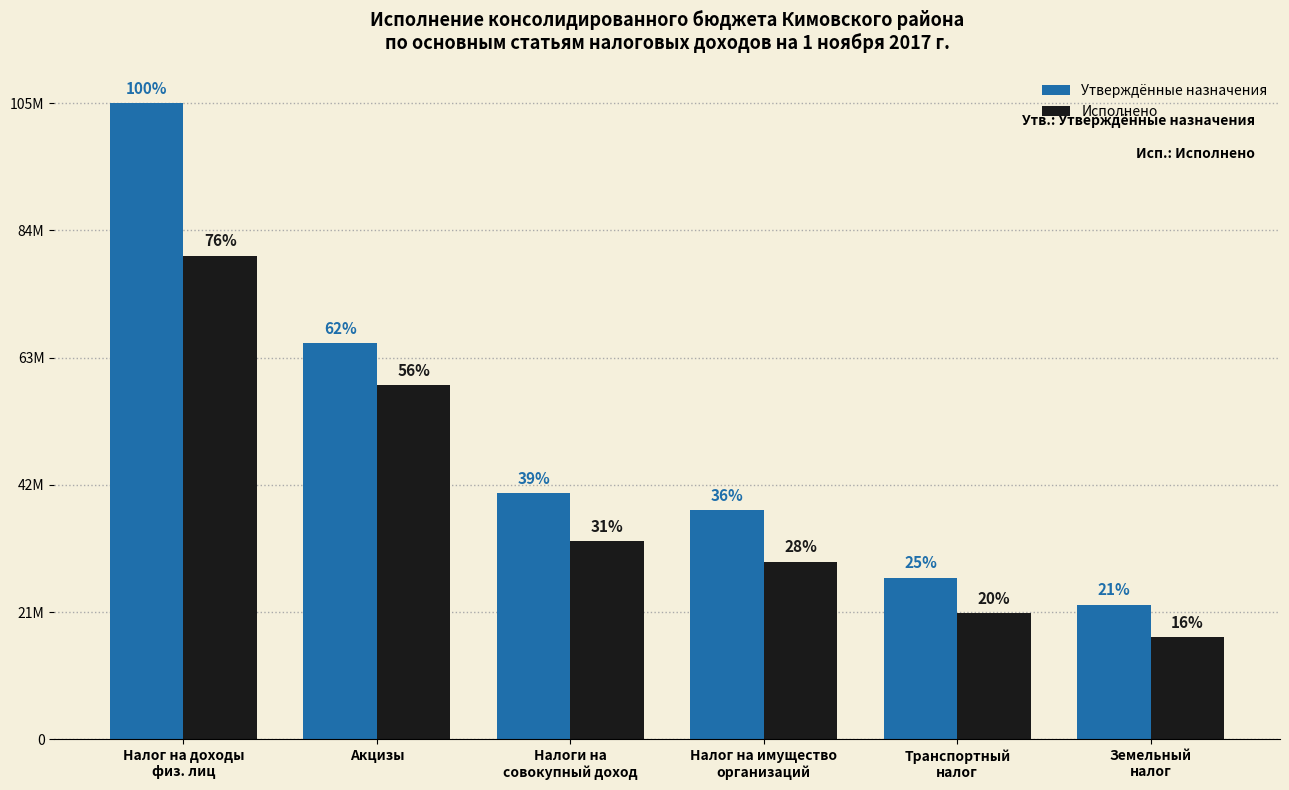

What are all the series names shown in the legend?

Утверждённые назначения, Исполнено